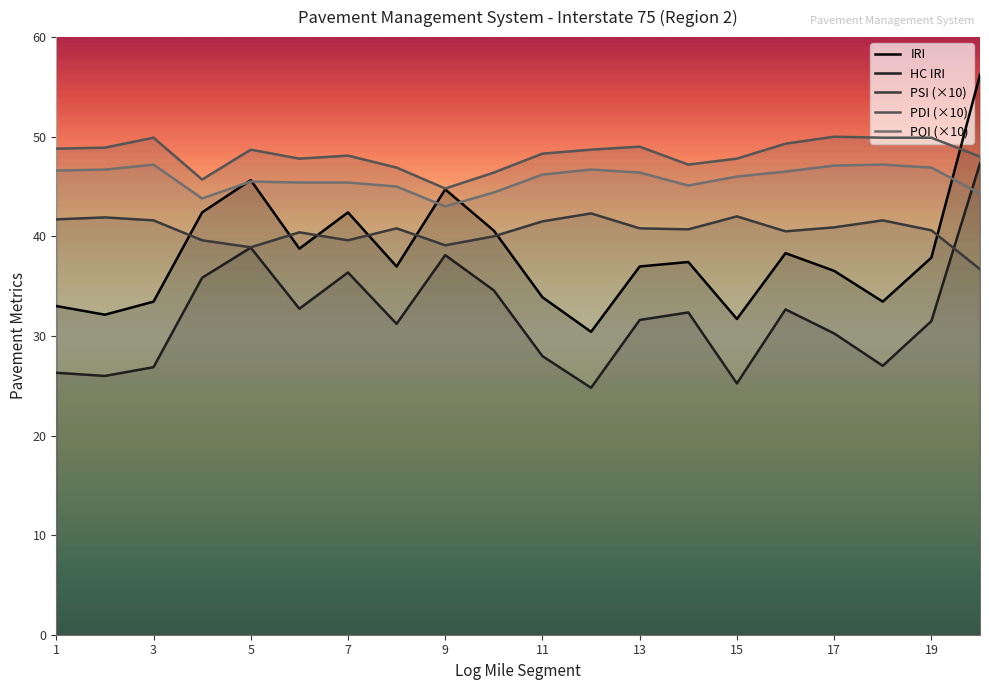

What is the greatest value displayed?

56.2